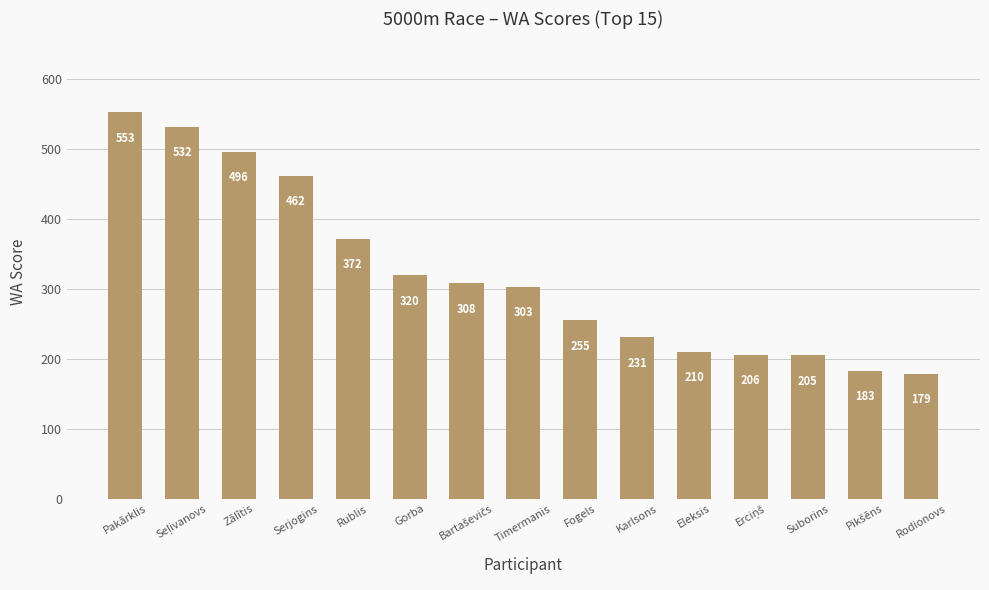

At which label does the data first exceed 303?

Pakārklis